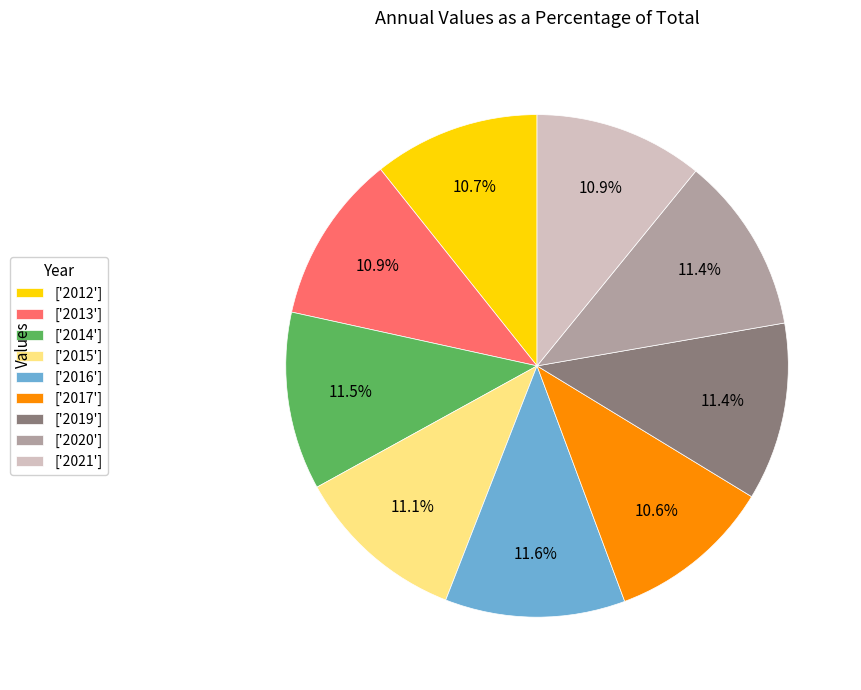

Approximately how many times larger is the value at ['2016'] compared to ['2015']?

1.0